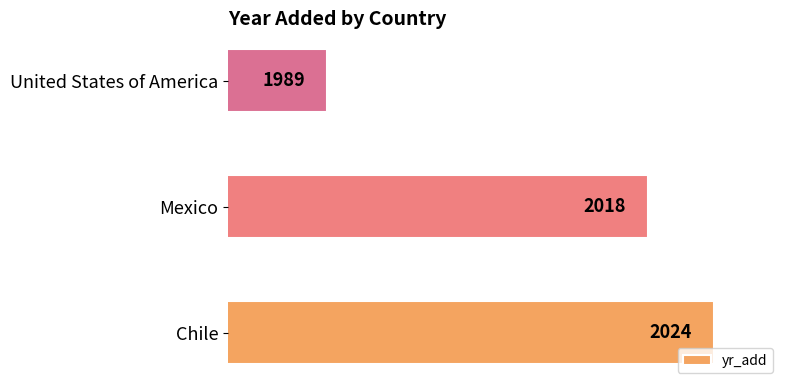

How many distinct data groups are displayed?

1